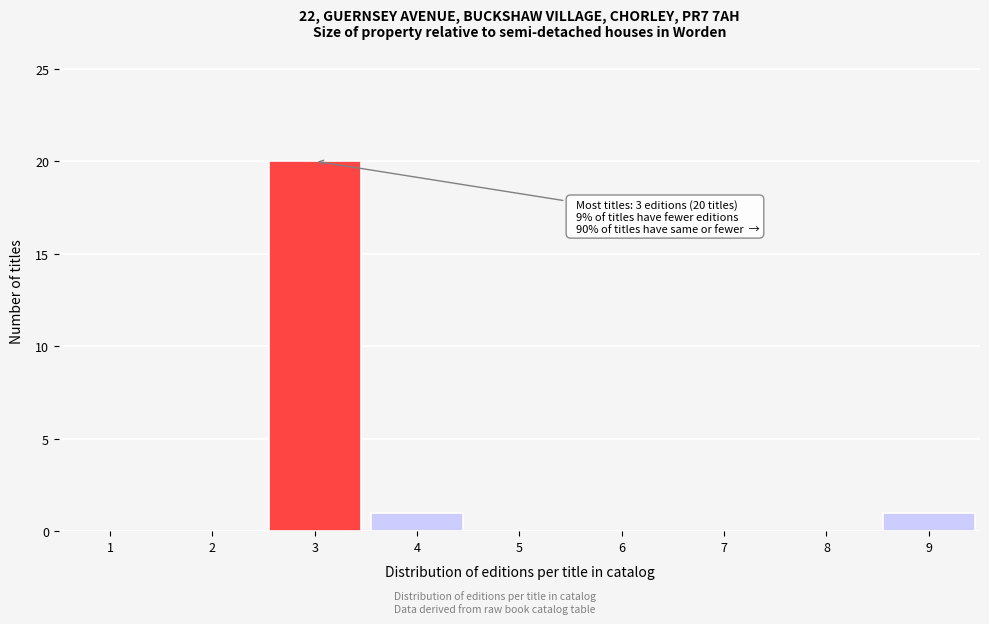

Over which range of the x-axis is the bar tallest?

2.5 to 3.5